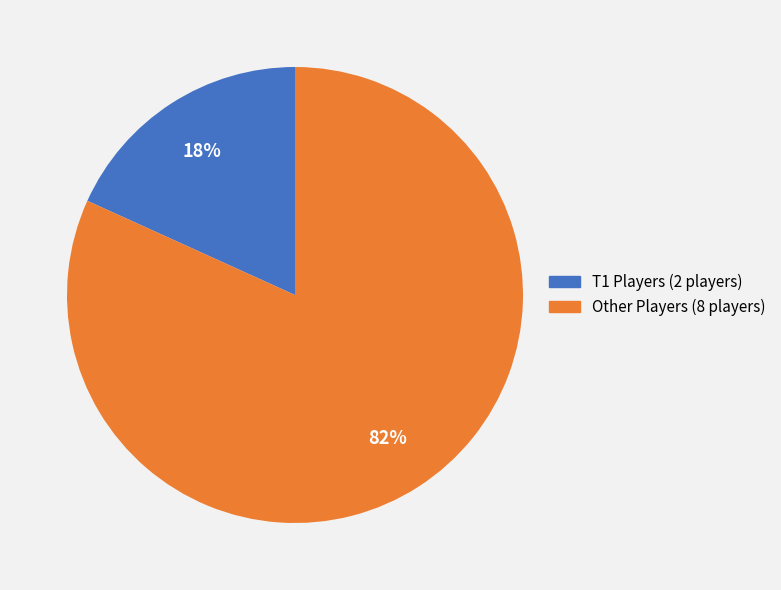

Is there any slice that represents more than half of the pie?

Yes